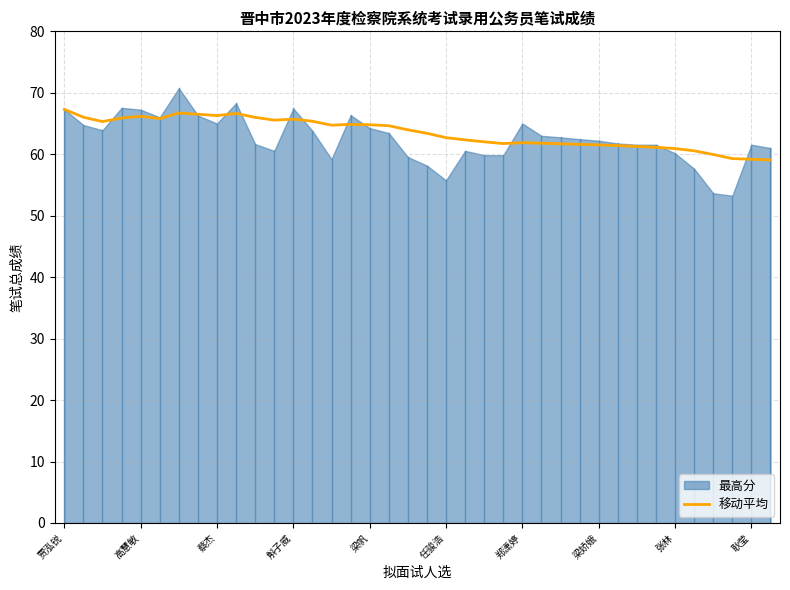

Is it true that 移动平均 equals 17.9 at 耿莹?

False